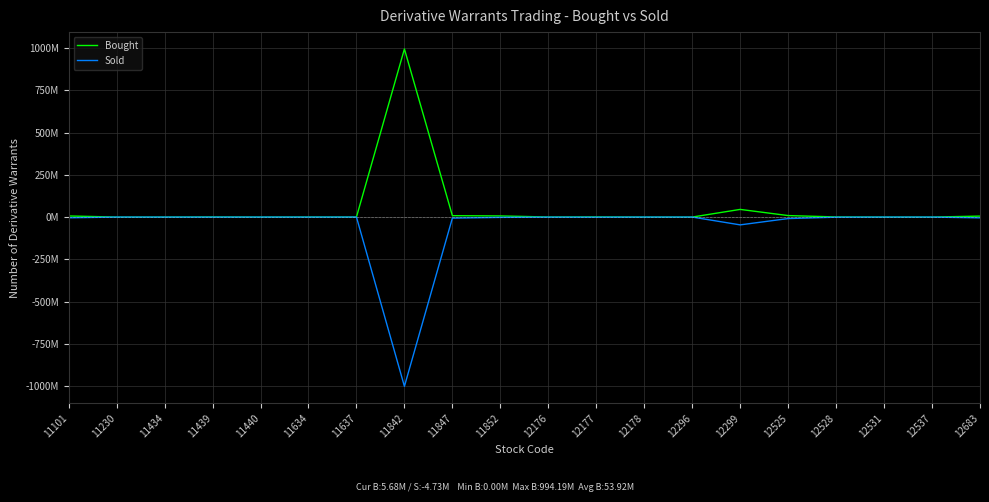

At which category does Bought reach its first local peak?

11439